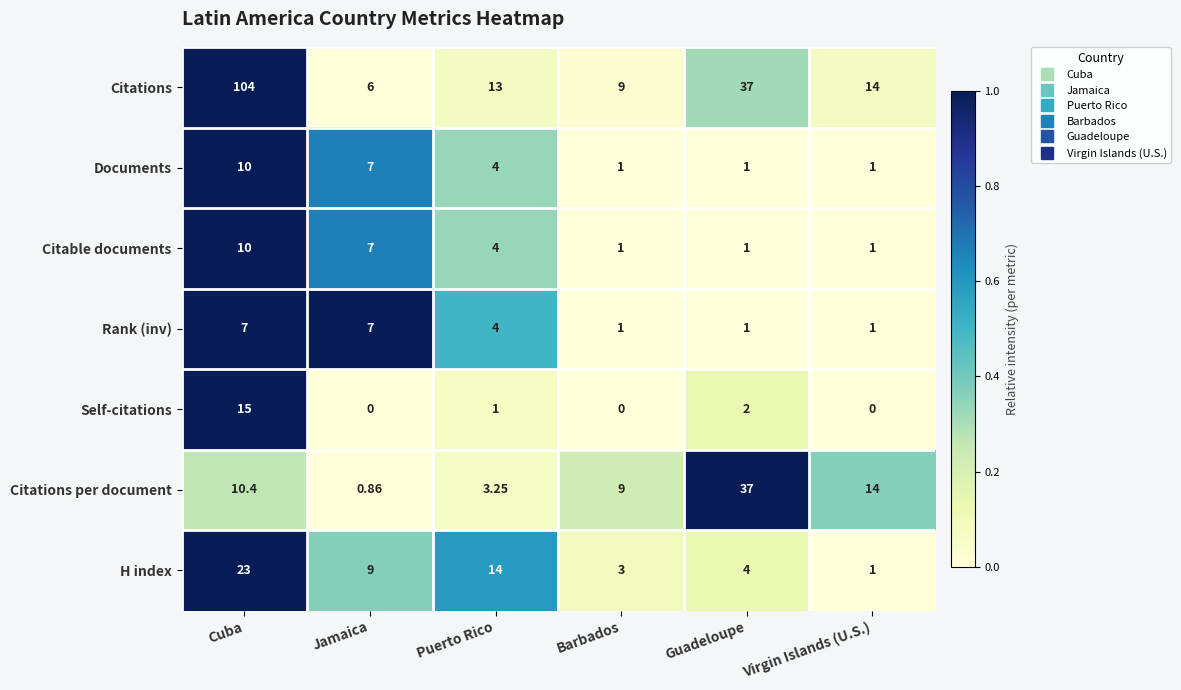

Rank the categories by Citations per document value from lowest to highest.

Jamaica, Puerto Rico, Barbados, Cuba, Virgin Islands (U.S.), Guadeloupe